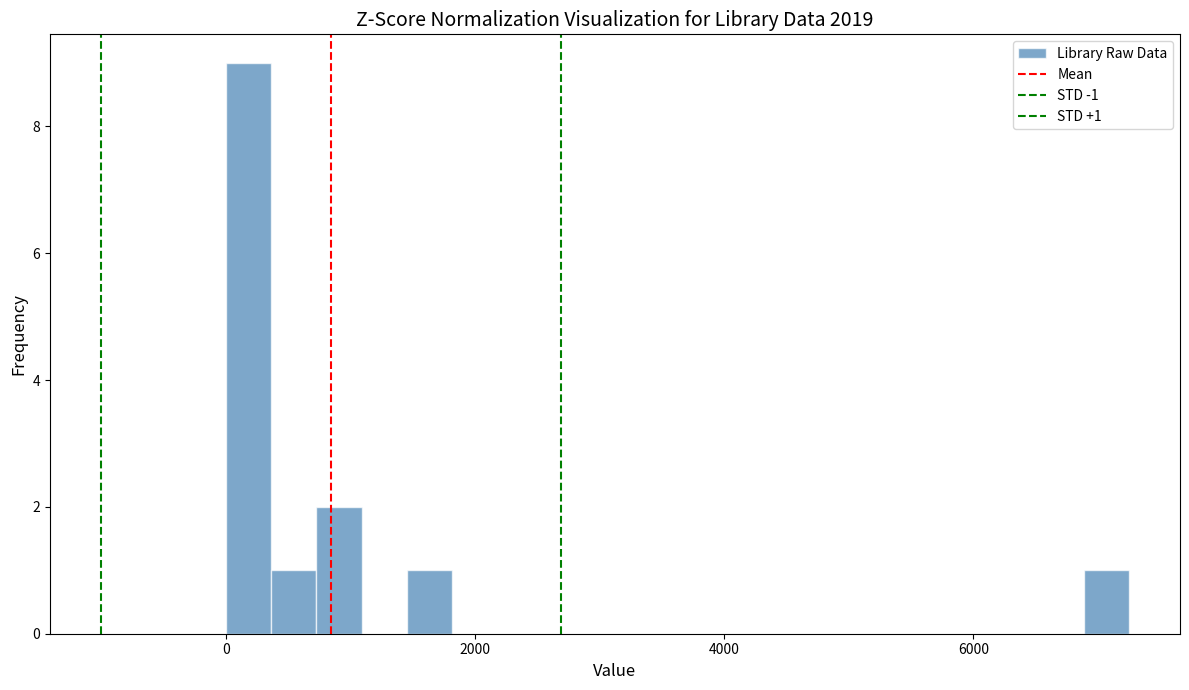

Read against the x-axis, roughly where is the centre of the tallest bar?

200